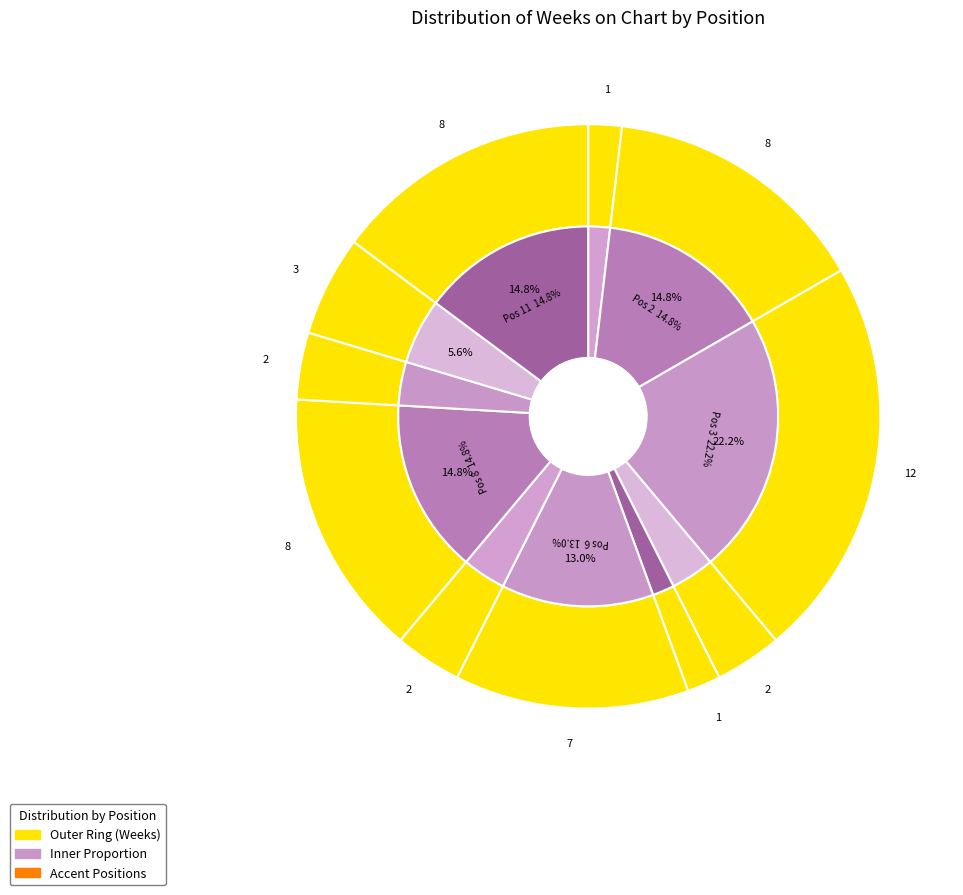

To the nearest percent, what portion does 11 represent?

15%